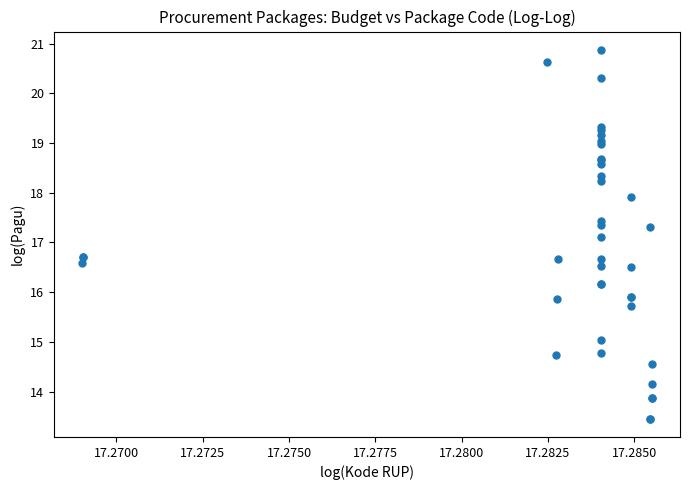

What Y value in the scatter plot is closest to 17?

17.1